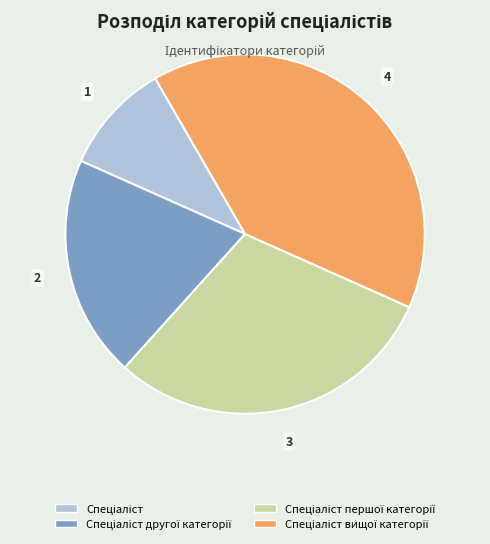

Does any single category account for the majority?

No